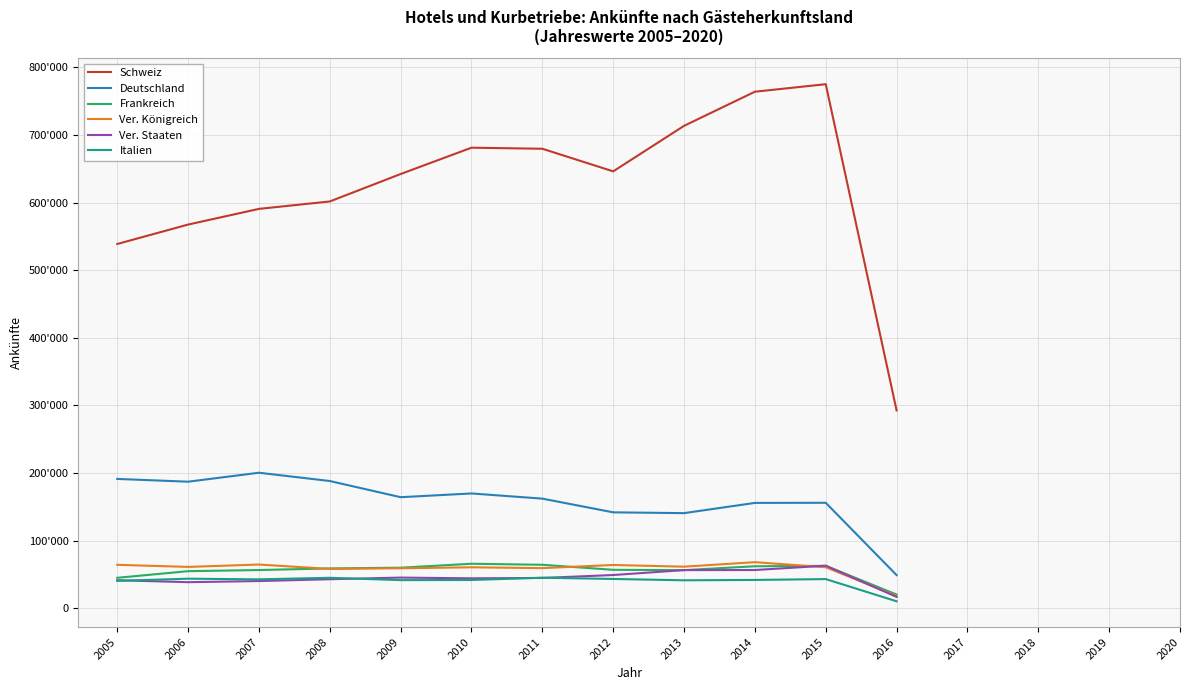

Does the chart display data point markers on the line(s)?

No